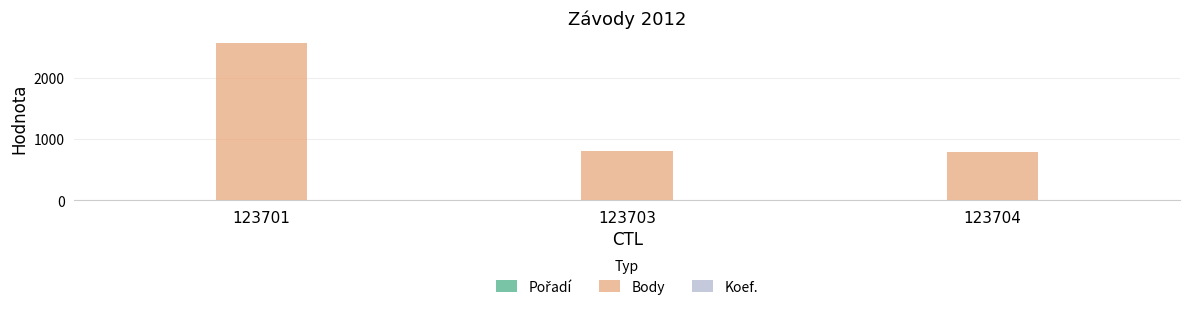

What is the greatest value displayed?

2580